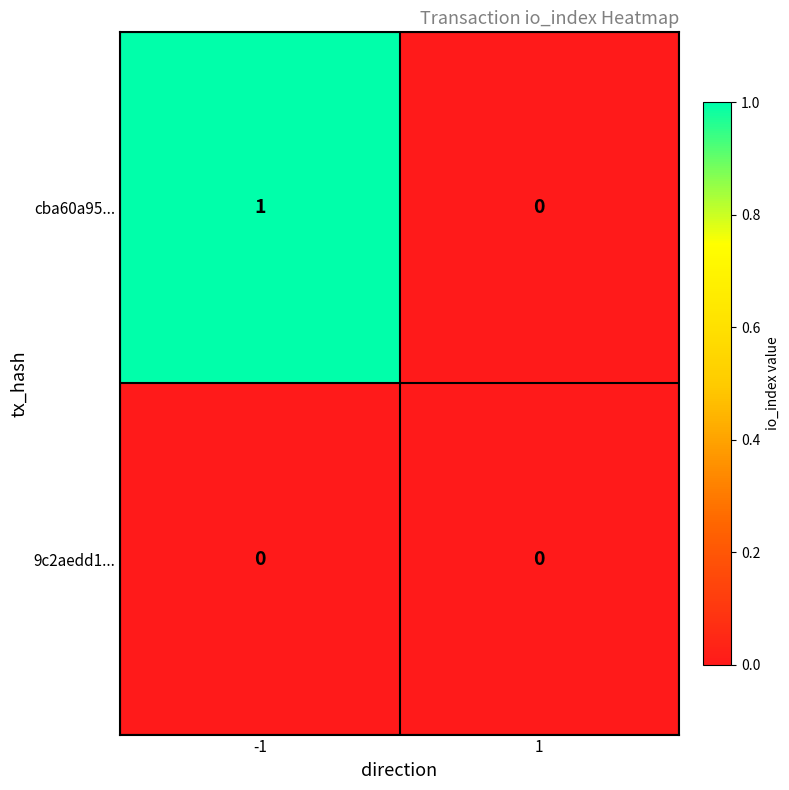

How many distinct data groups are displayed?

2